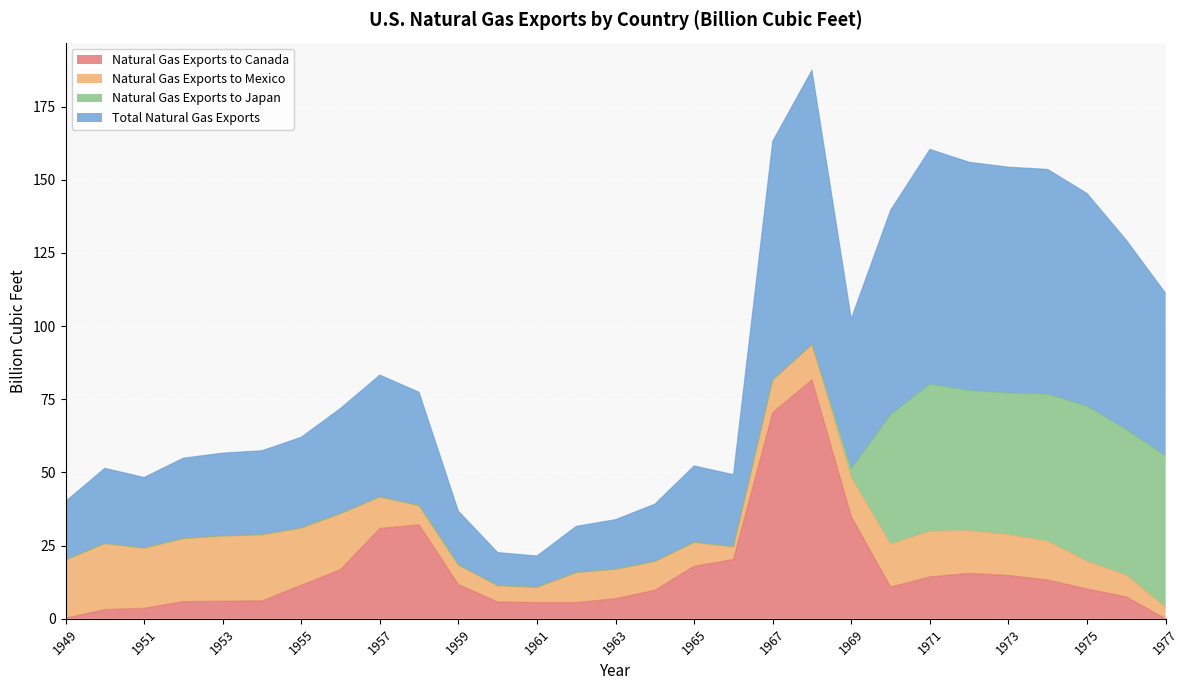

What value does the Natural Gas Exports to Canada series have at 1971?

14.3